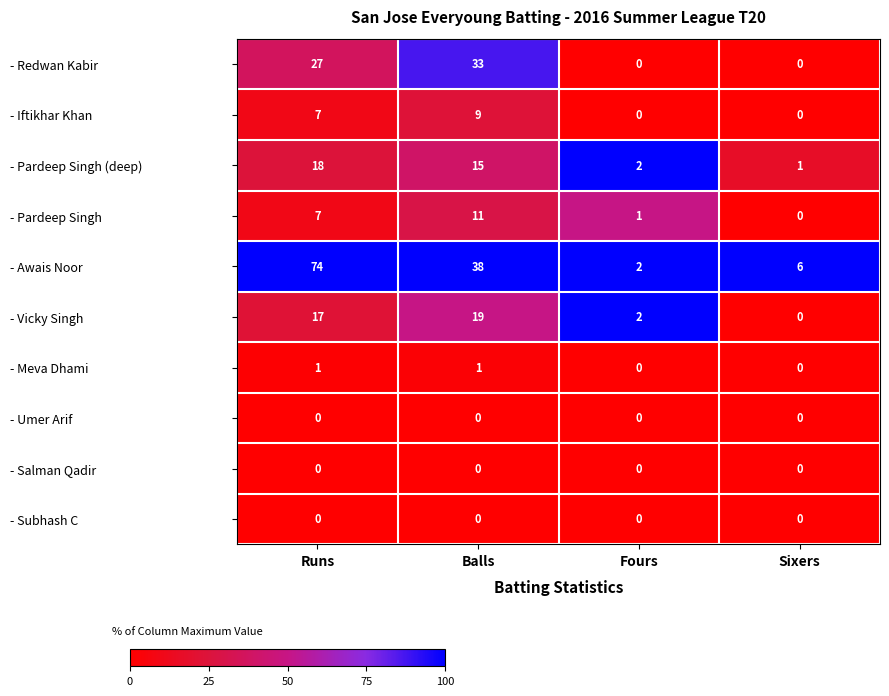

Which series has the largest total across all categories?

- Awais Noor